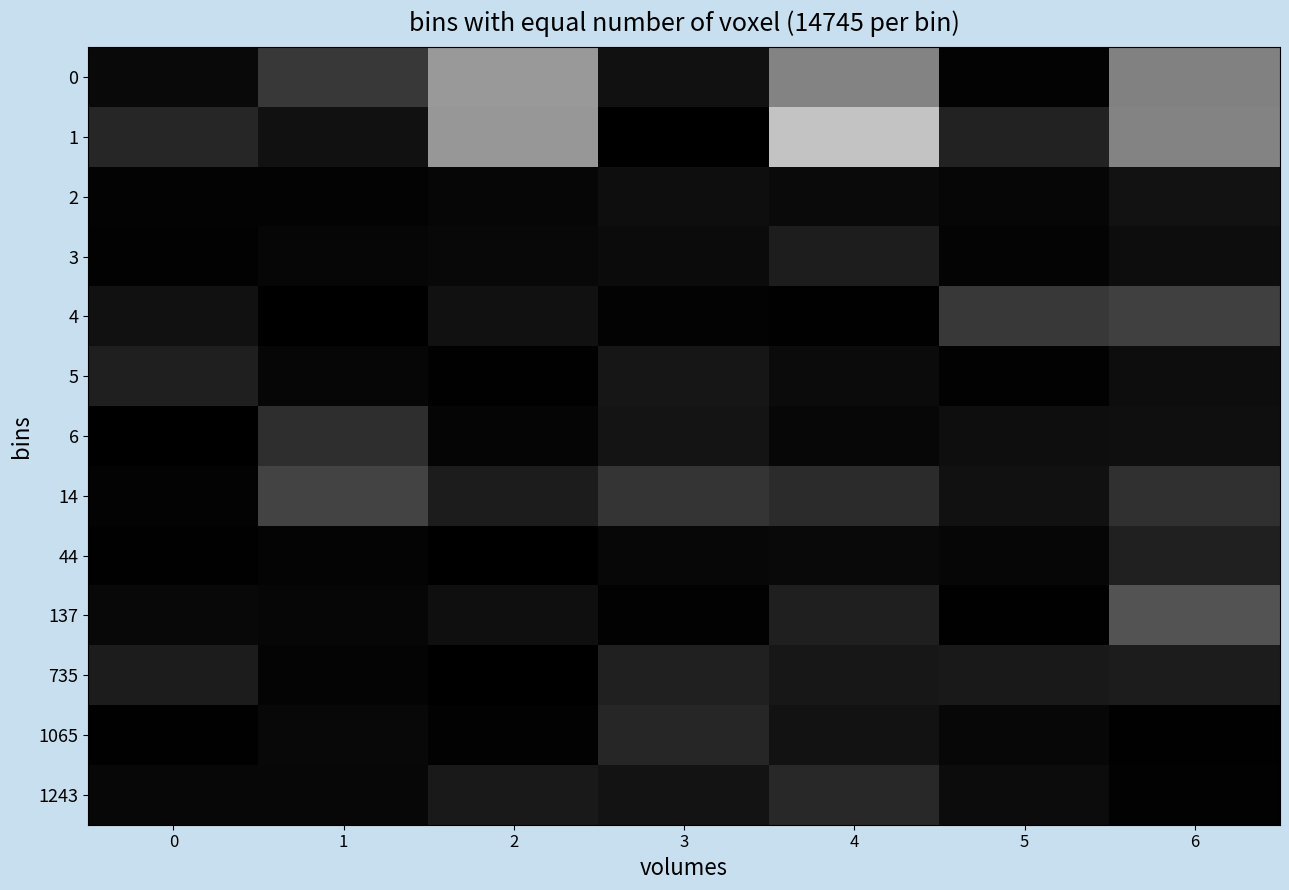

Reading left to right, what are all the values shown in this chart?

0: 0=0.1	1=0.9	2=2.4	3=0.3	4=2.1	5=0.1	6=2.0
1: 0=0.6	1=0.3	2=2.4	3=0.0	4=3.1	5=0.5	6=2.1
2: 0=0.1	1=0.1	2=0.1	3=0.2	4=0.2	5=0.1	6=0.3
3: 0=0.0	1=0.1	2=0.1	3=0.2	4=0.5	5=0.1	6=0.2
4: 0=0.3	1=0.0	2=0.3	3=0.1	4=0.0	5=0.9	6=1.0
5: 0=0.5	1=0.1	2=0.0	3=0.3	4=0.2	5=0.0	6=0.2
6: 0=0.0	1=0.7	2=0.1	3=0.3	4=0.1	5=0.2	6=0.2
14: 0=0.1	1=1.0	2=0.4	3=0.8	4=0.7	5=0.3	6=0.8
44: 0=0.0	1=0.1	2=0.0	3=0.1	4=0.1	5=0.1	6=0.5
137: 0=0.1	1=0.1	2=0.2	3=0.0	4=0.5	5=0.0	6=1.3
735: 0=0.4	1=0.1	2=0.0	3=0.5	4=0.4	5=0.4	6=0.4
1065: 0=0.0	1=0.1	2=0.0	3=0.6	4=0.3	5=0.1	6=0.0
1243: 0=0.1	1=0.1	2=0.4	3=0.3	4=0.7	5=0.2	6=0.0